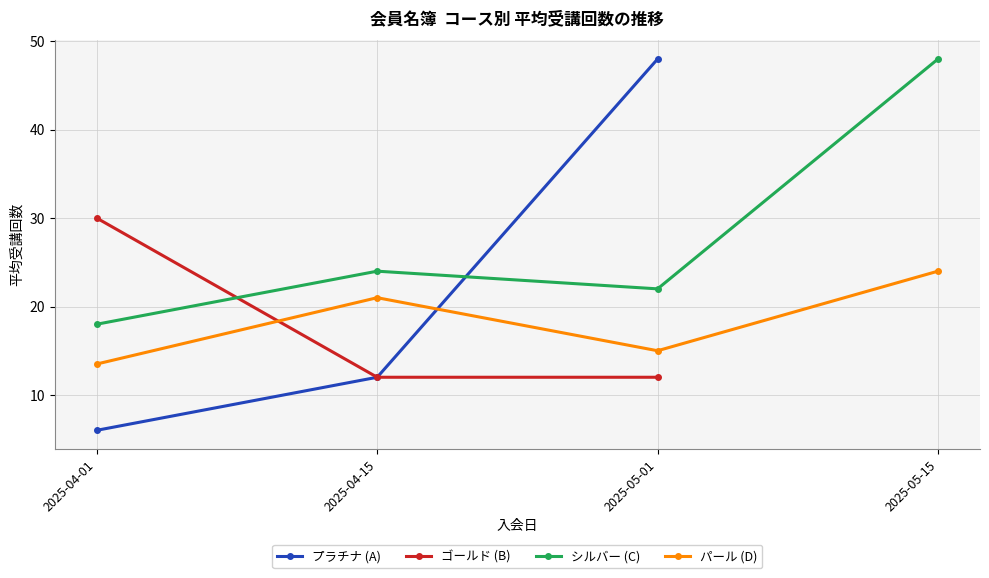

List the labels in order of シルバー (C) value, smallest first.

2025-04-01, 2025-05-01, 2025-04-15, 2025-05-15